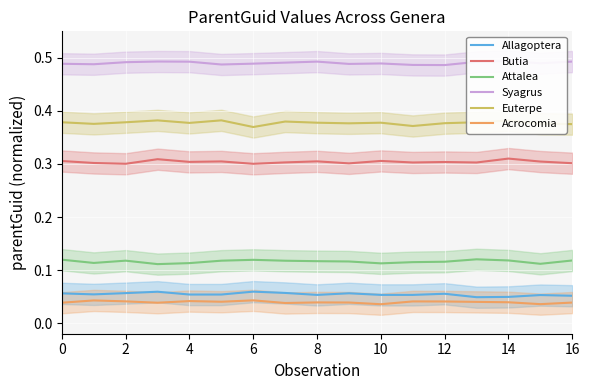

What is the label of the 10th point from the left?

9